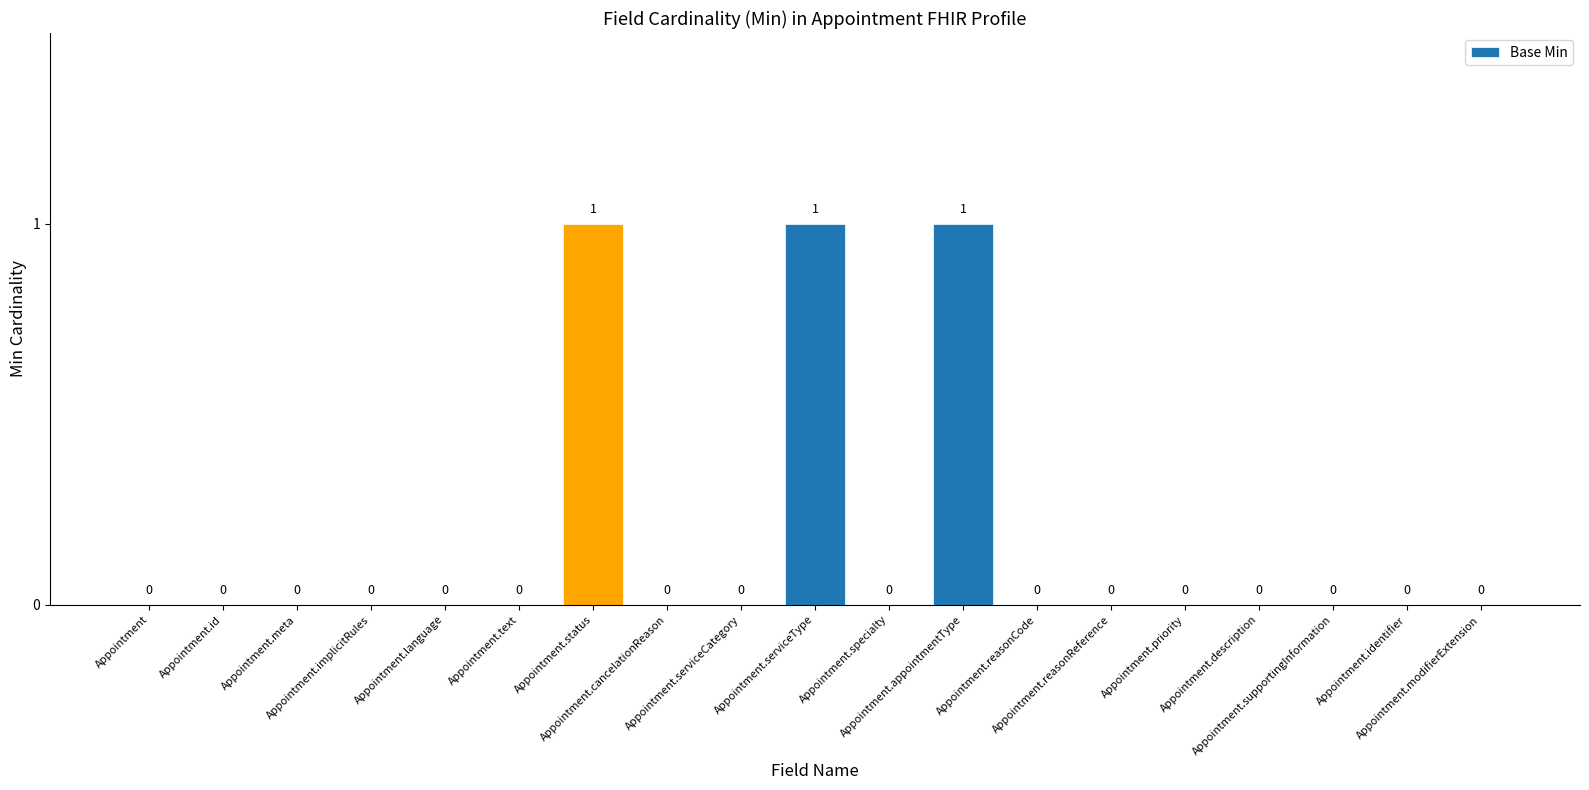

How many values are between 0 and 1?

19